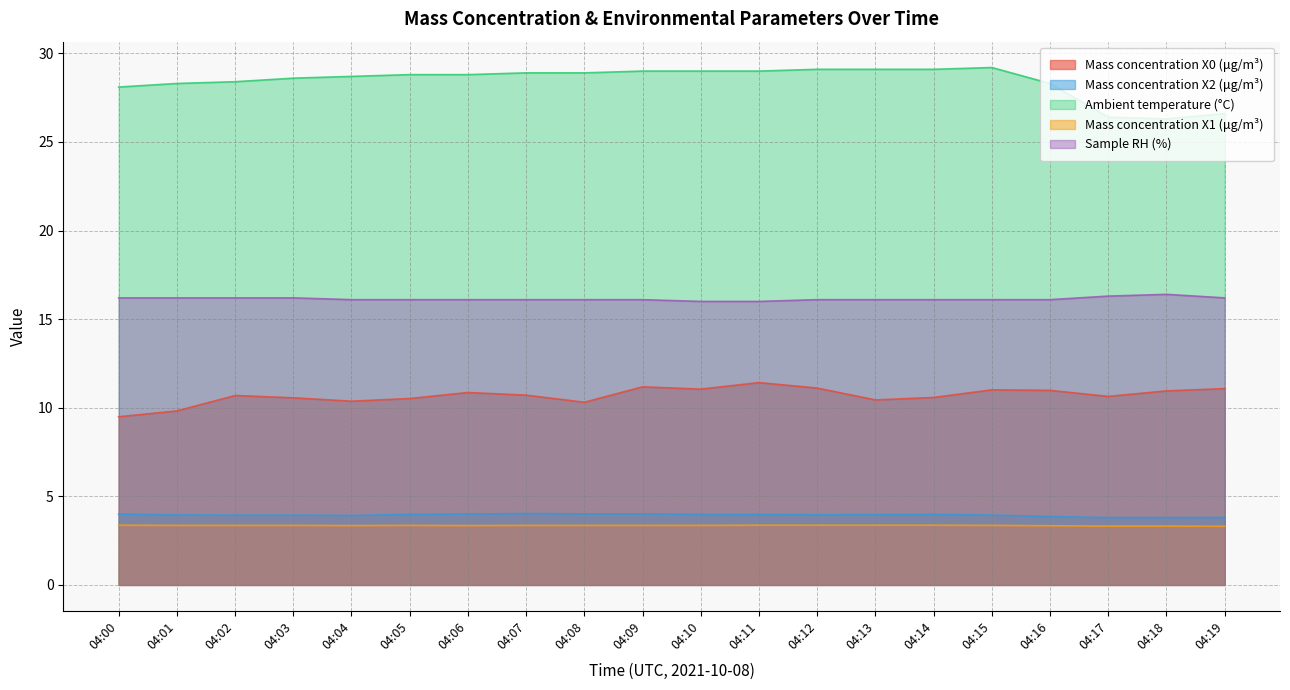

True or false: Sample RH (%) and Mass concentration X1 (μg/m³) cross at least once.

False